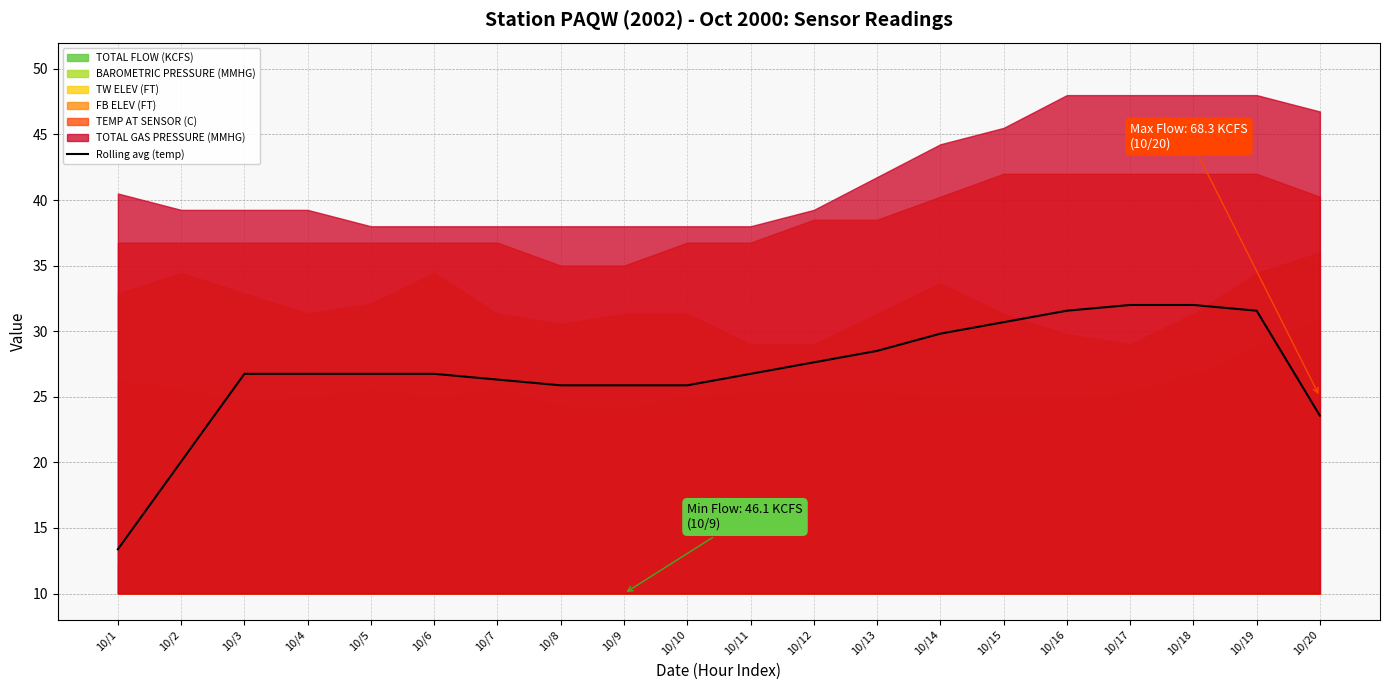

Rank the categories by value from highest to lowest.

10/17, 10/18, 10/16, 10/19, 10/15, 10/14, 10/13, 10/12, 10/3, 10/4, 10/5, 10/6, 10/11, 10/7, 10/8, 10/9, 10/10, 10/20, 10/2, 10/1